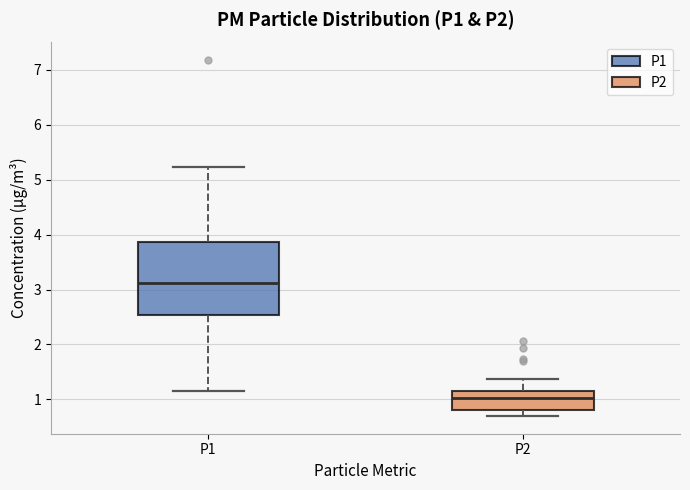

Which box has the lowest median line?

P2